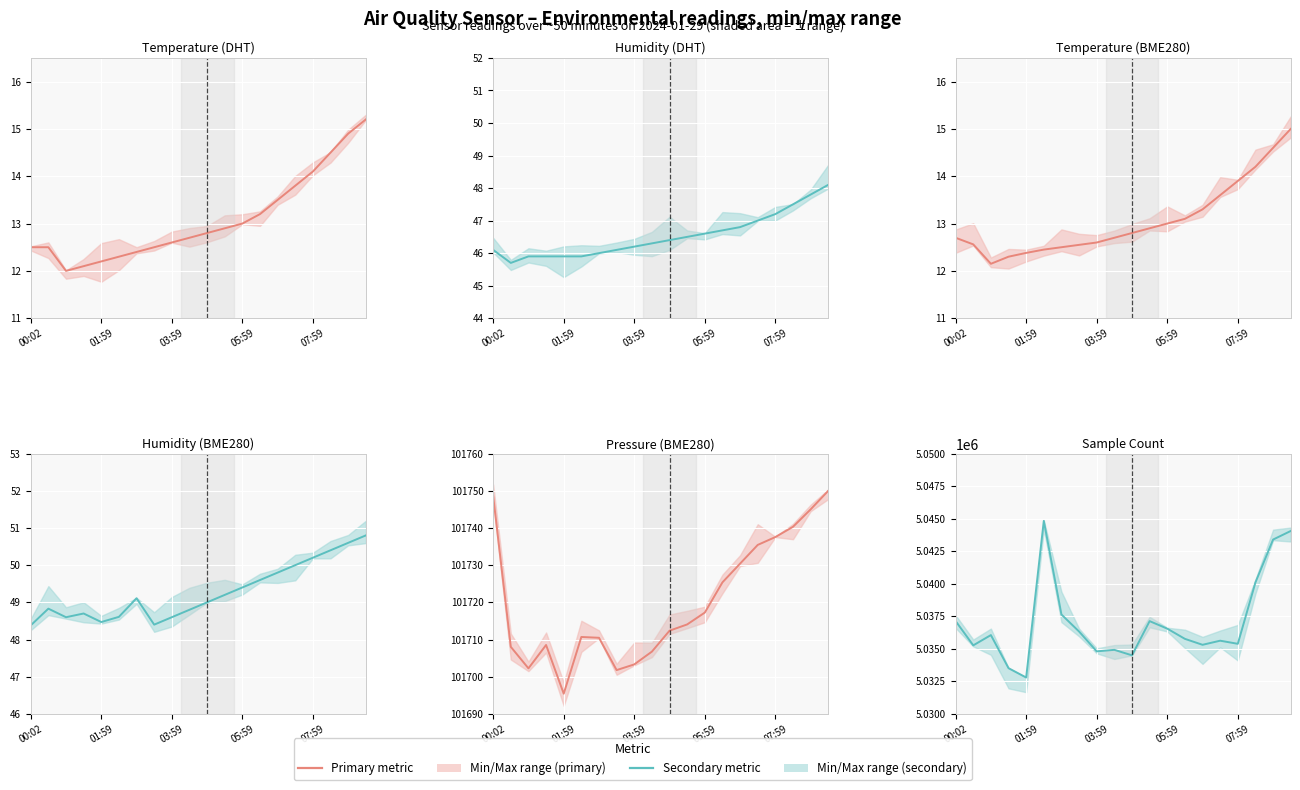

What is the difference between the second highest and minimum values in the Temp series?

2.9